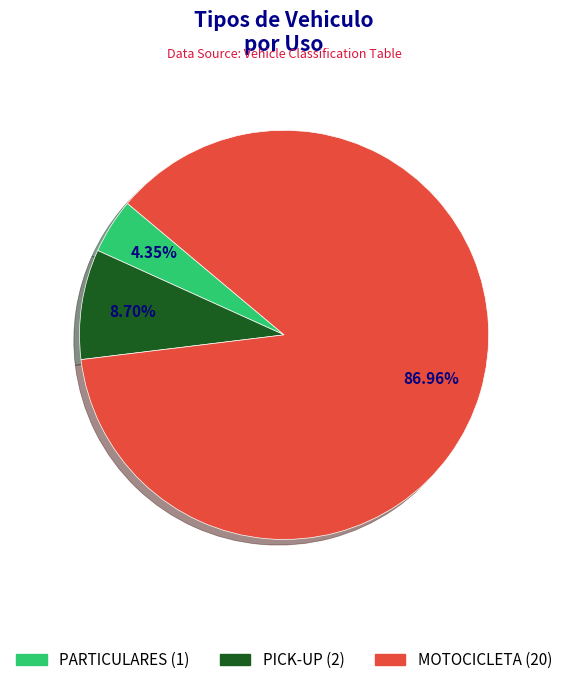

Does any single category account for the majority?

Yes